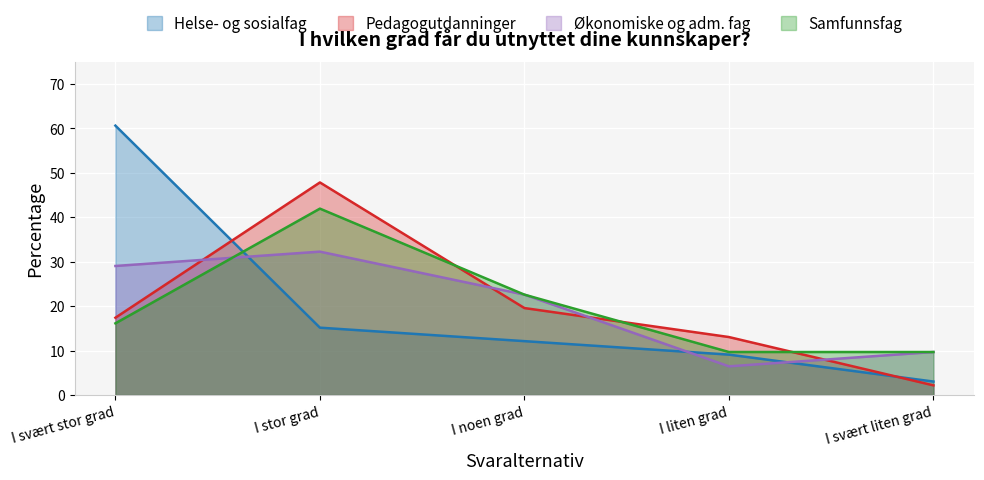

Reading left to right, what are all the values shown in this chart?

Helse- og sosialfag: I svært stor grad=60.6	I stor grad=15.2	I noen grad=12.1	I liten grad=9.1	I svært liten grad=3.0
Pedagogutdanninger: I svært stor grad=17.4	I stor grad=47.8	I noen grad=19.6	I liten grad=13.0	I svært liten grad=2.2
Økonomiske og adm. fag: I svært stor grad=29.0	I stor grad=32.3	I noen grad=22.6	I liten grad=6.5	I svært liten grad=9.7
Samfunnsfag: I svært stor grad=16.1	I stor grad=41.9	I noen grad=22.6	I liten grad=9.7	I svært liten grad=9.7